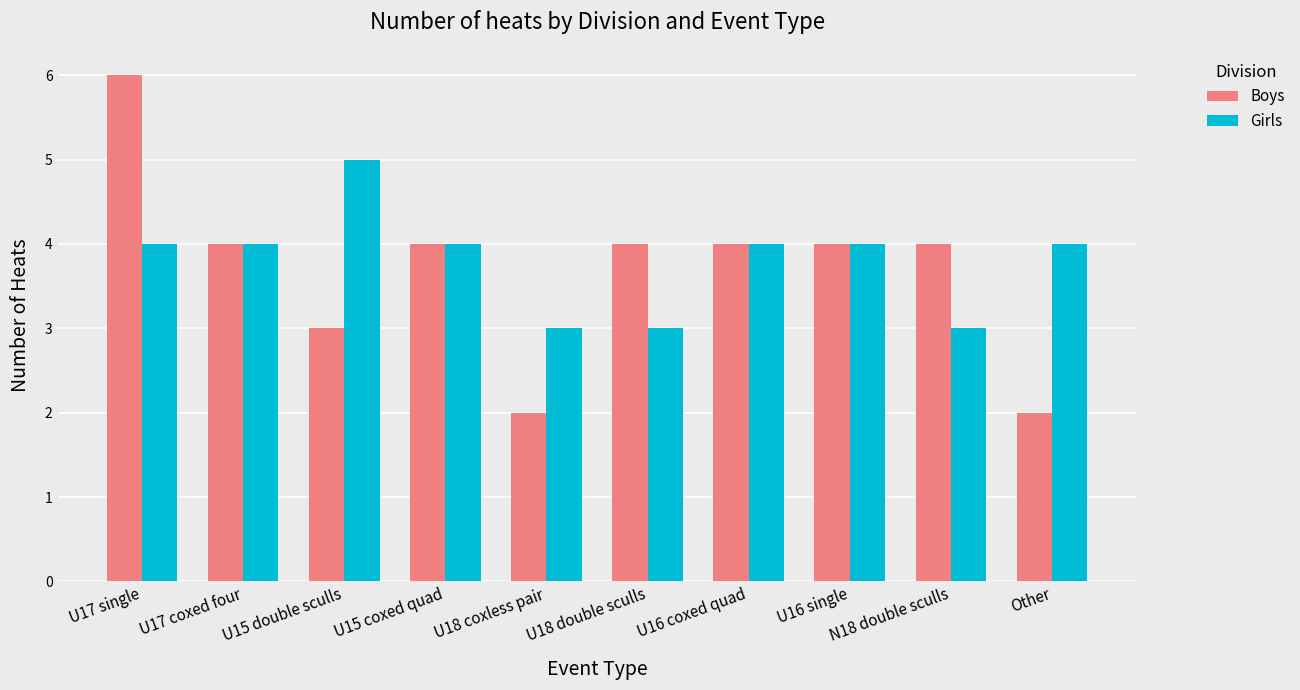

Which series changed the most between U16 single and N18 double sculls?

Girls